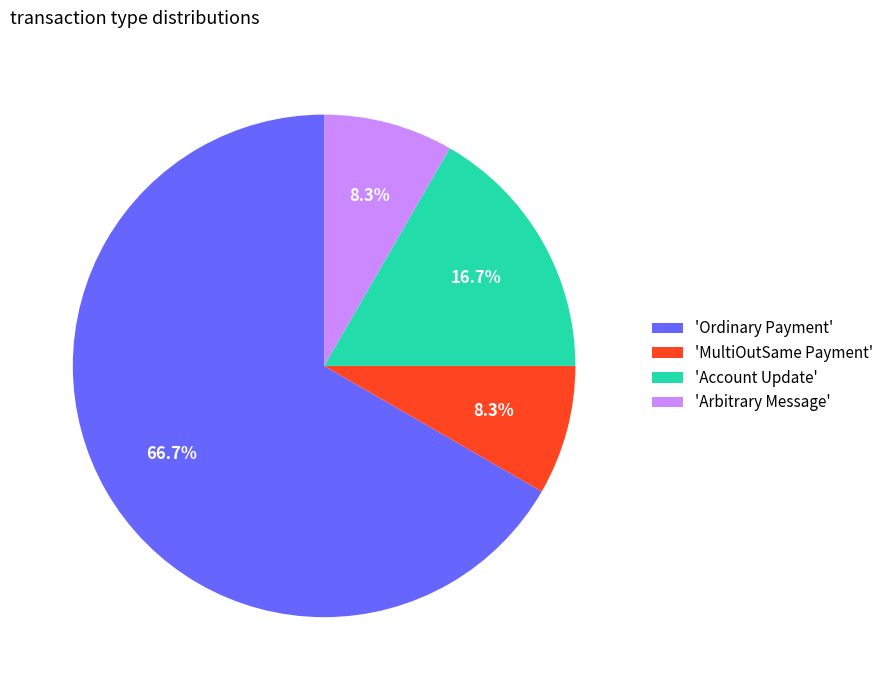

Do 'MultiOutSame Payment' and 'Arbitrary Message' together represent more than half of the pie?

No